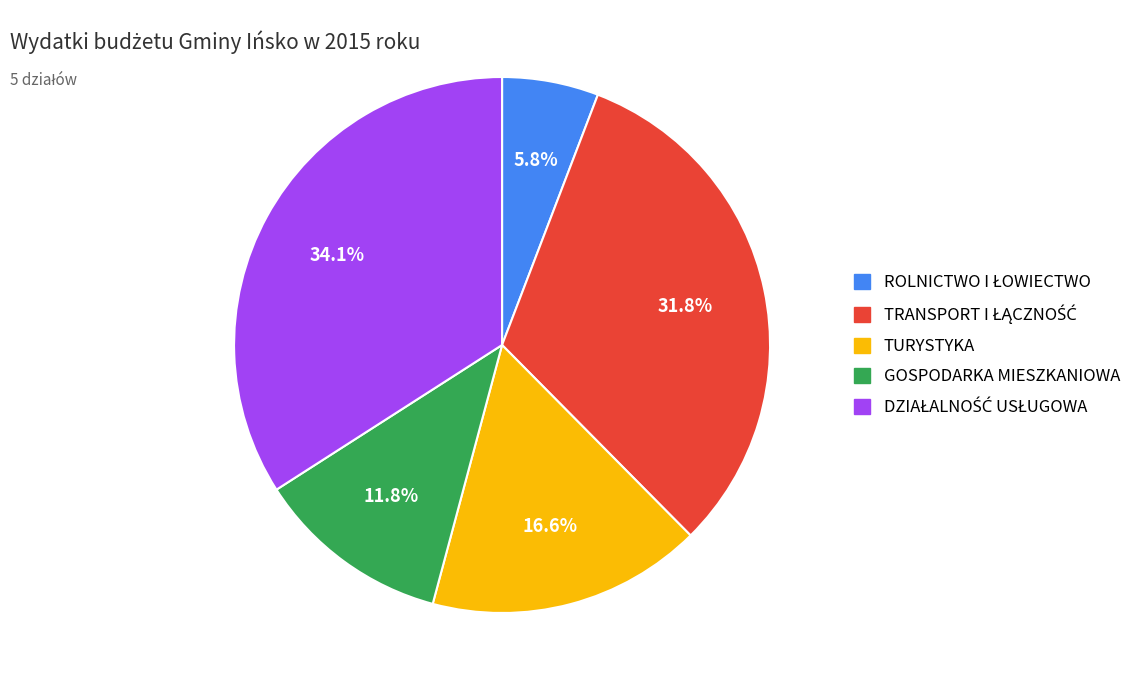

Is there any slice that represents more than half of the pie?

No